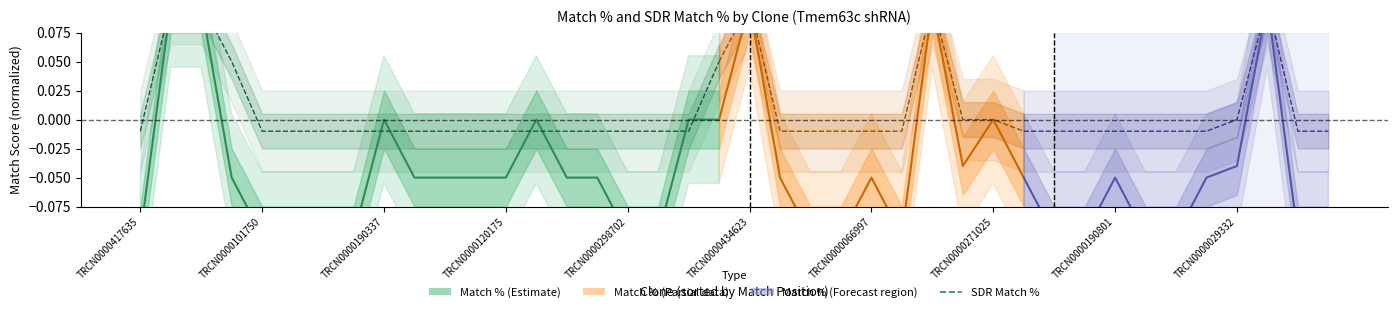

What is the label of the 6th point from the left?

TRCN0000434623